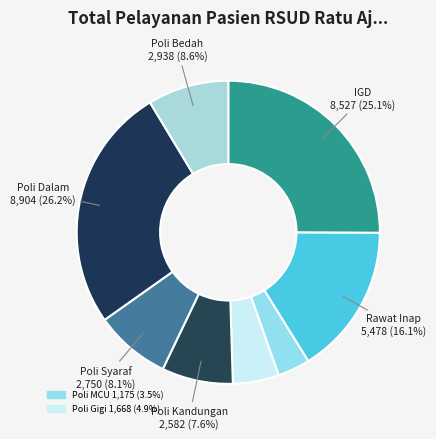

How many slices are in this pie chart?

8